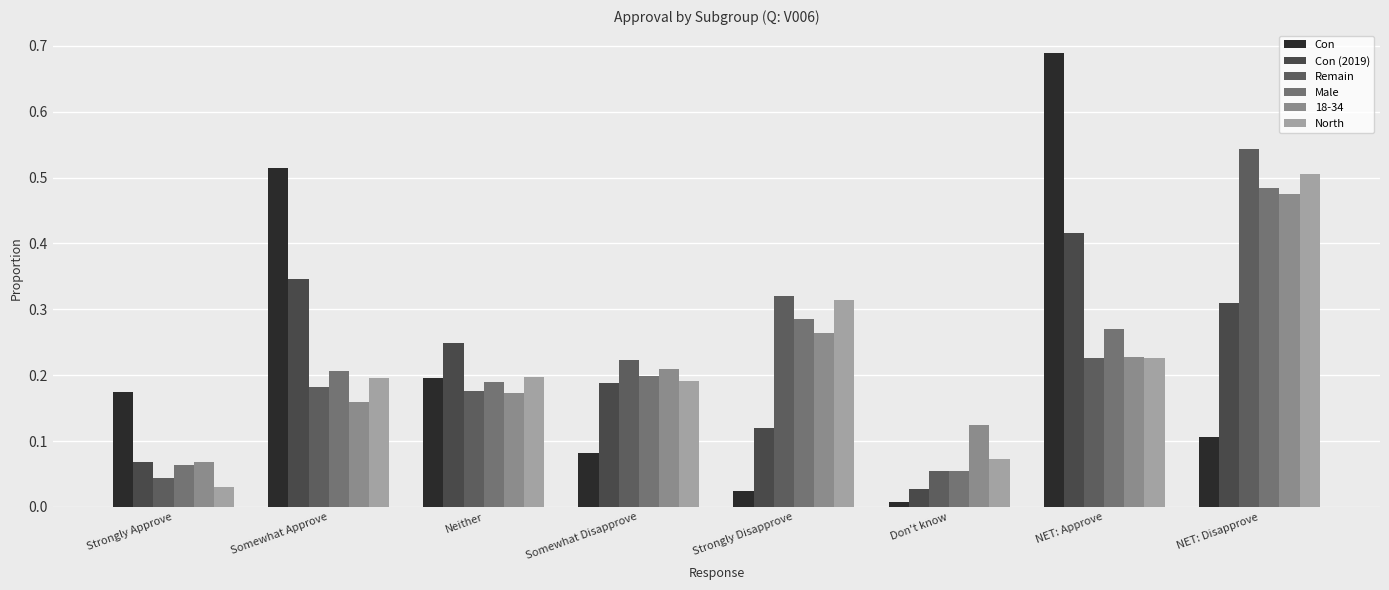

At which label is Male closest to 0?

Don't know